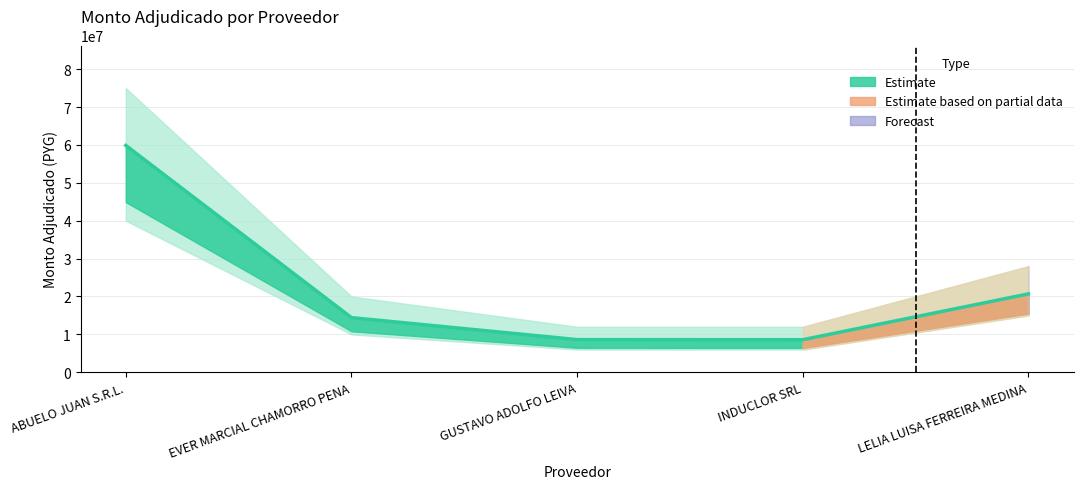

Rank the categories by value from highest to lowest.

ABUELO JUAN S.R.L., LELIA LUISA FERREIRA MEDINA, EVER MARCIAL CHAMORRO PENA, GUSTAVO ADOLFO LEIVA, INDUCLOR SRL